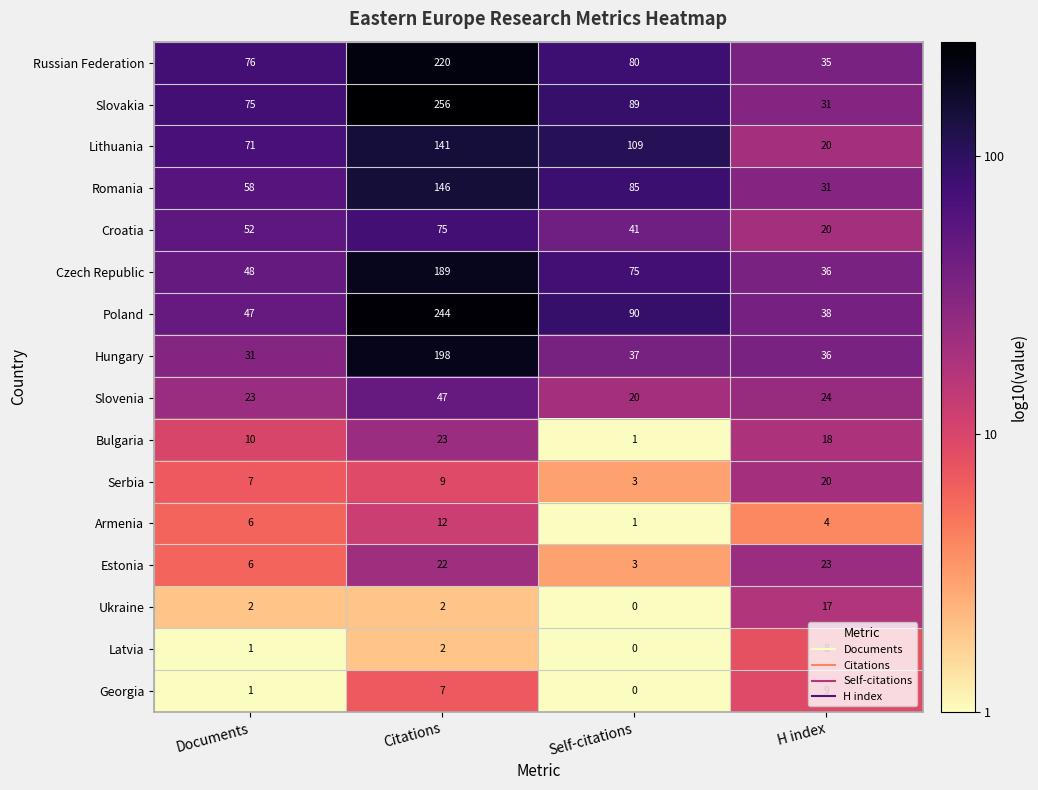

What is the maximum value for Georgia?

9